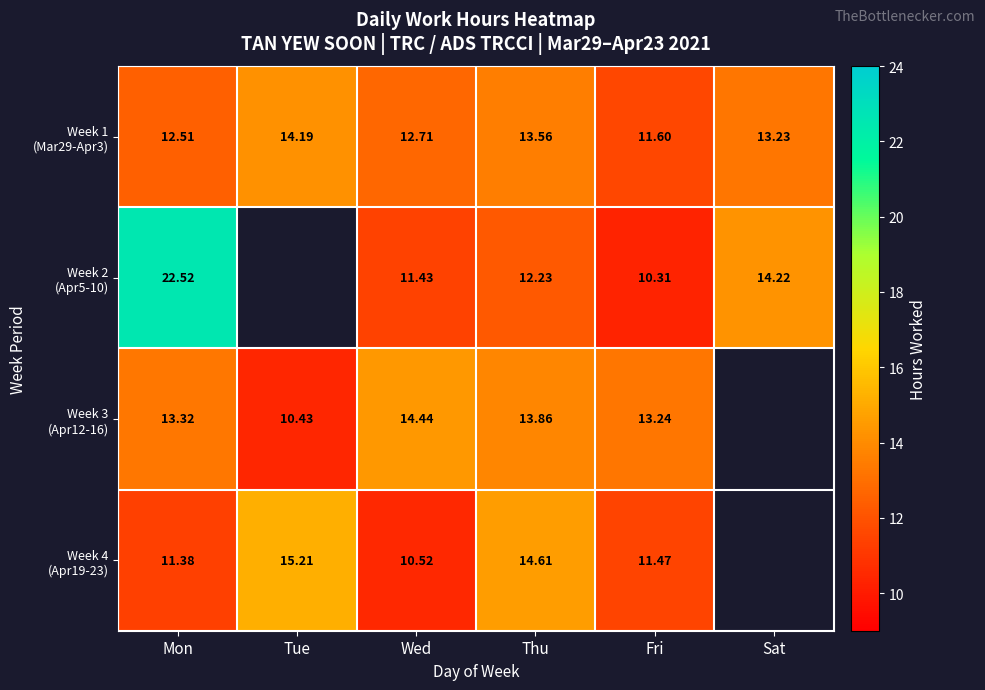

How many values in the Week 2 (Apr5-10) series exceed 11?

4